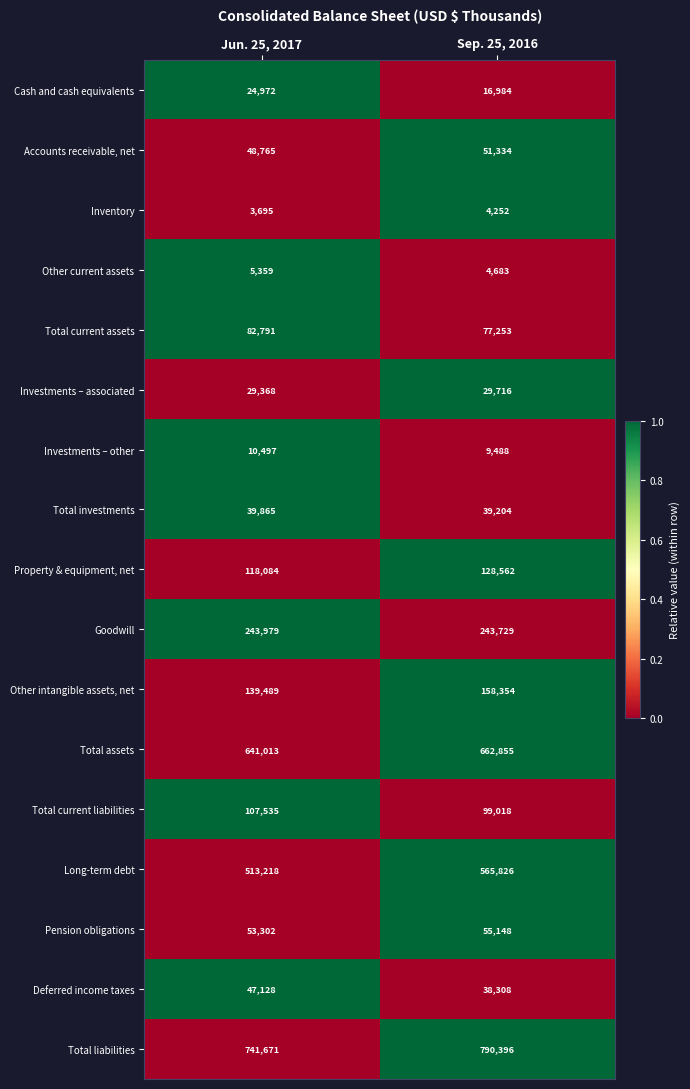

What is the difference between the maximum and minimum values in the Investments – other series?

1009